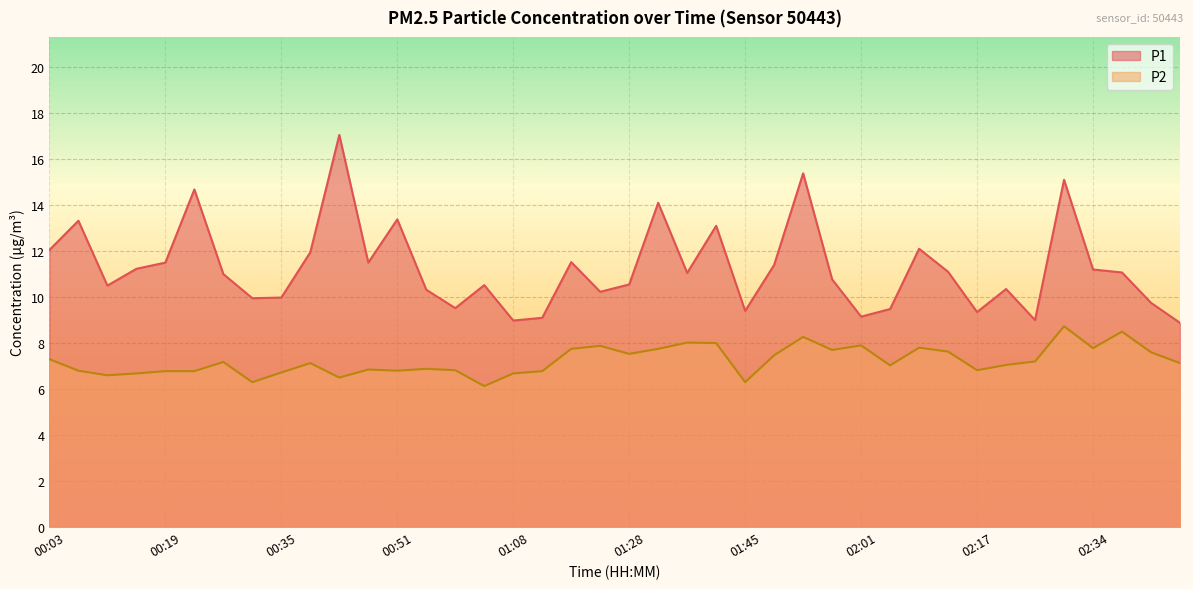

How many values in the P2 series are below 7?

17